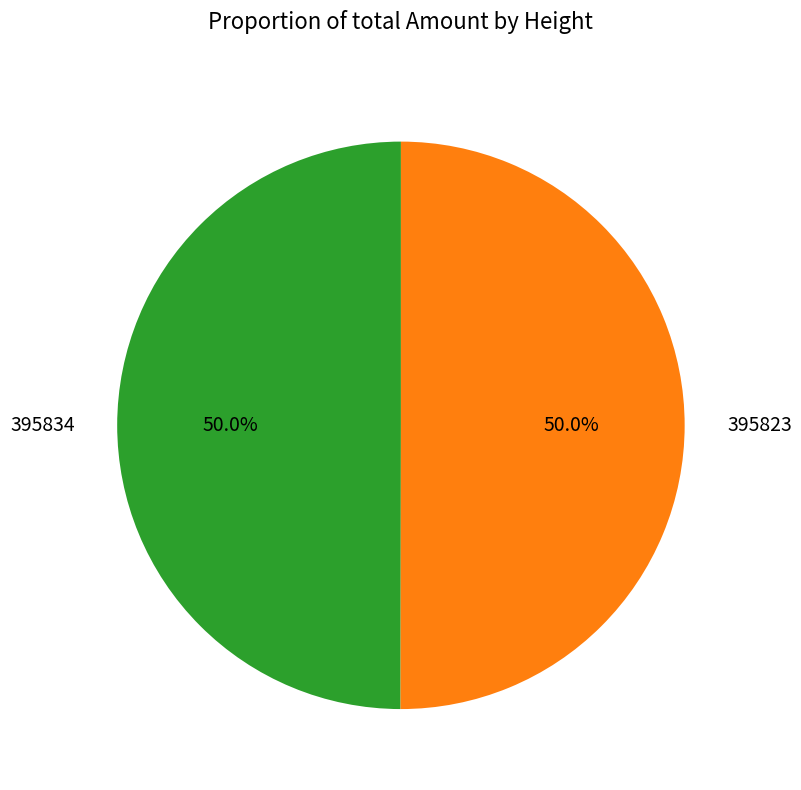

How many slices are in this pie chart?

2